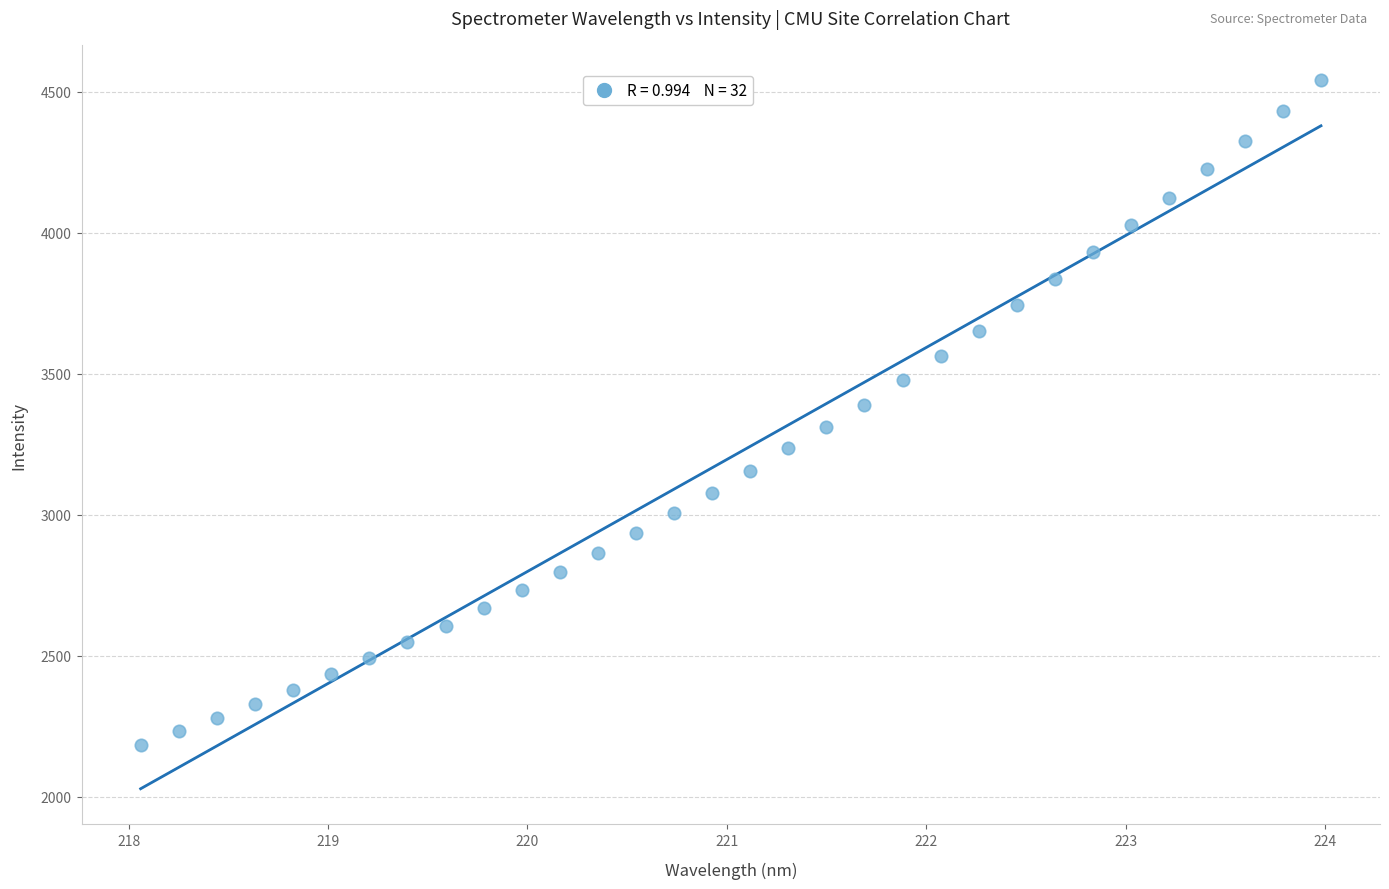

What is the range of Y values (max minus min)?

2356.9